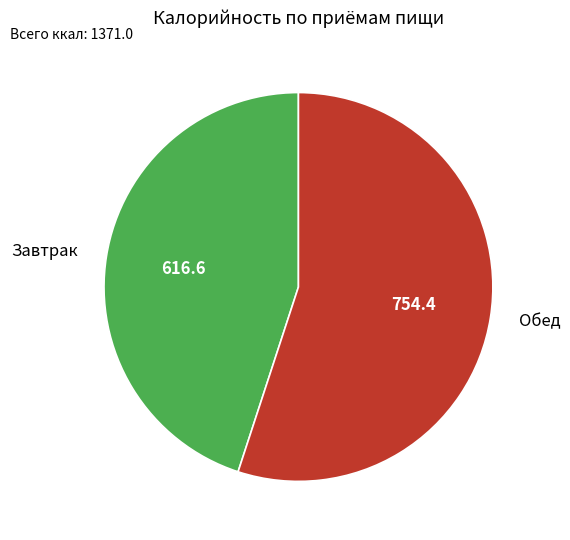

The Обед slice represents 55% of the pie. True or false?

True